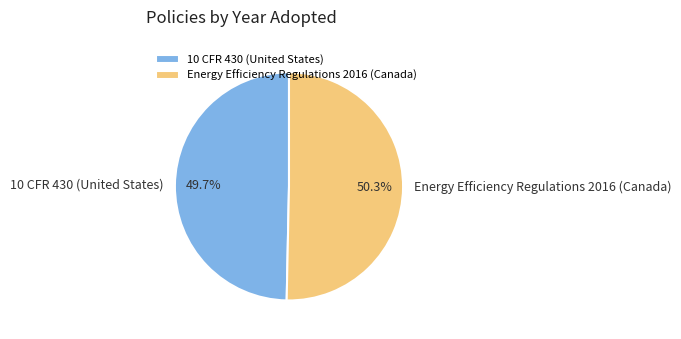

What portion of the pie excludes Energy Efficiency Regulations 2016 (Canada)?

49.7%